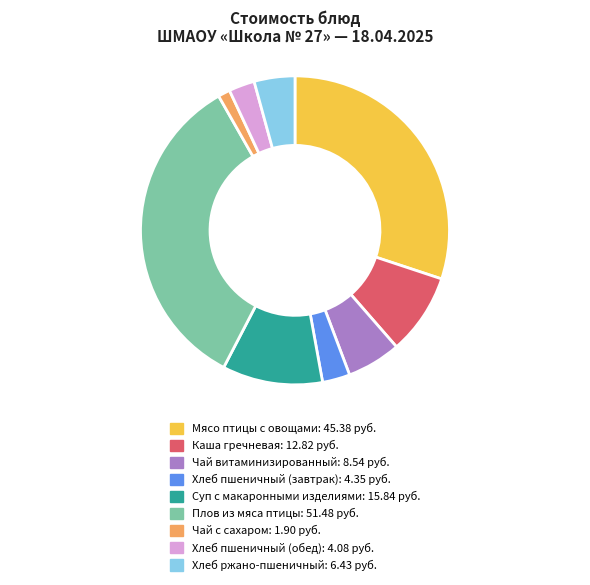

Which slice is the smallest?

Чай с сахаром